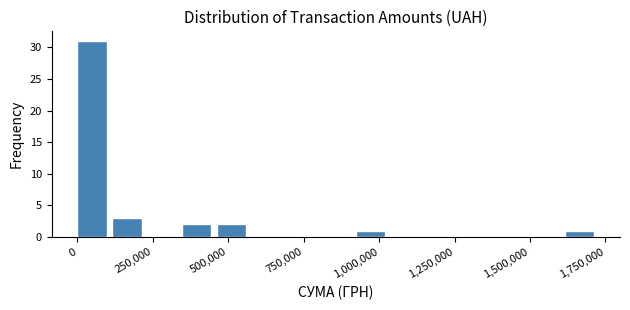

Around what value on the x-axis is the tallest bar? Give the approximate position of its centre, as read against the axis.

50000